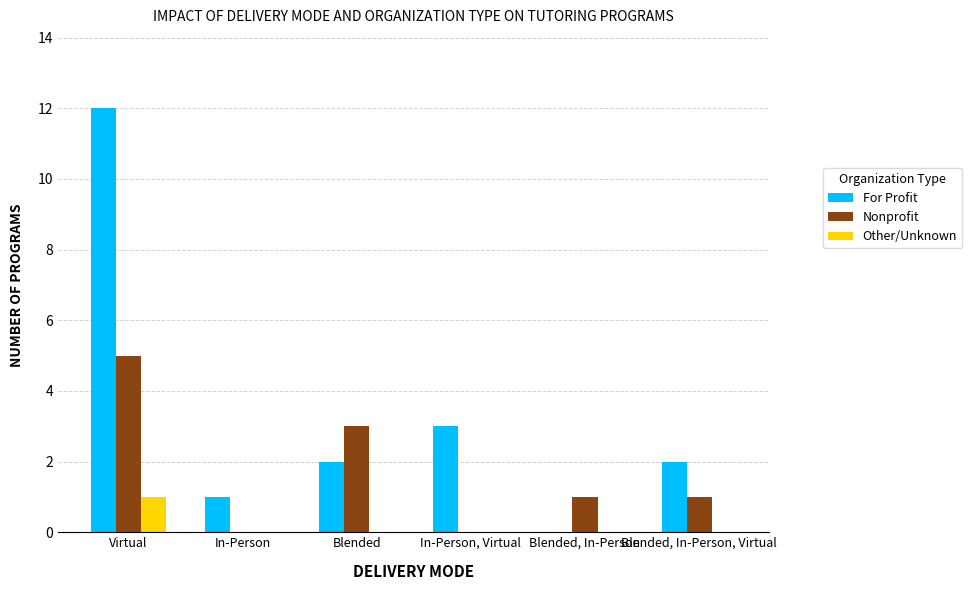

Which series has the largest range (max minus min)?

For Profit